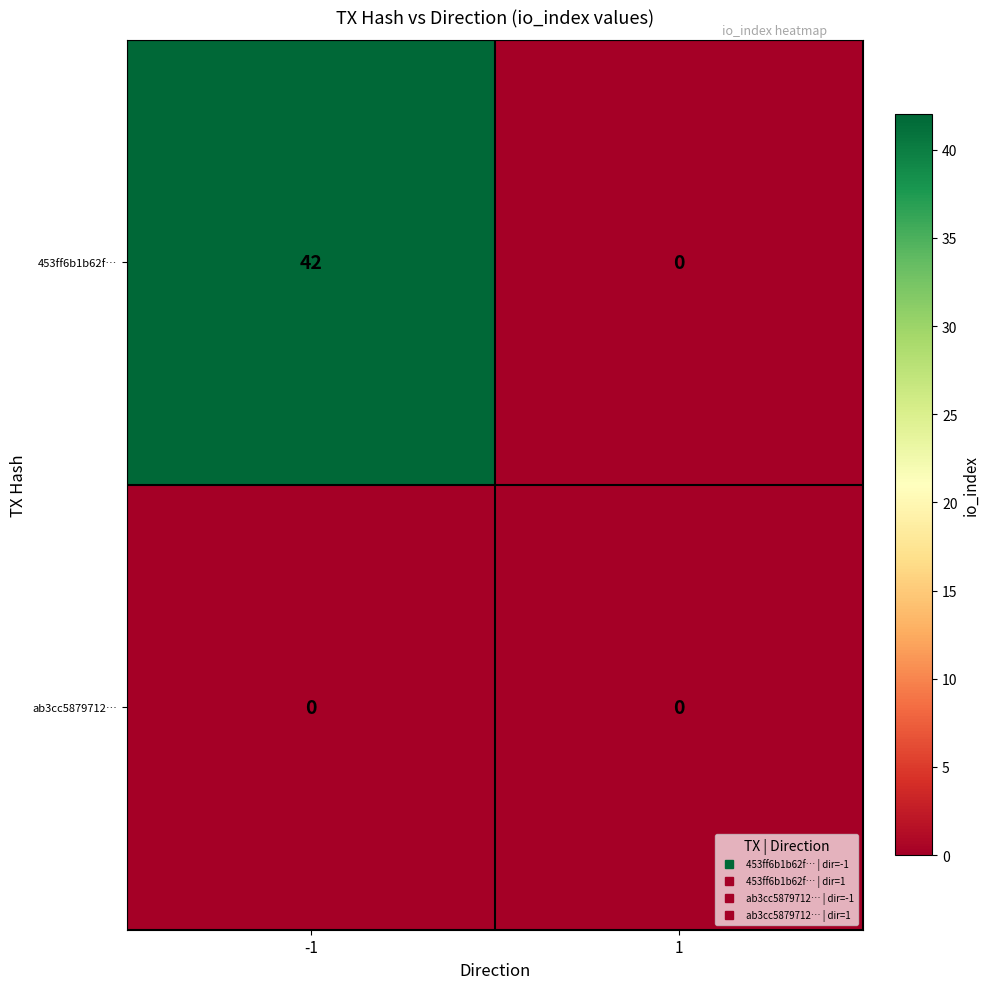

What is the maximum value shown in the chart?

42